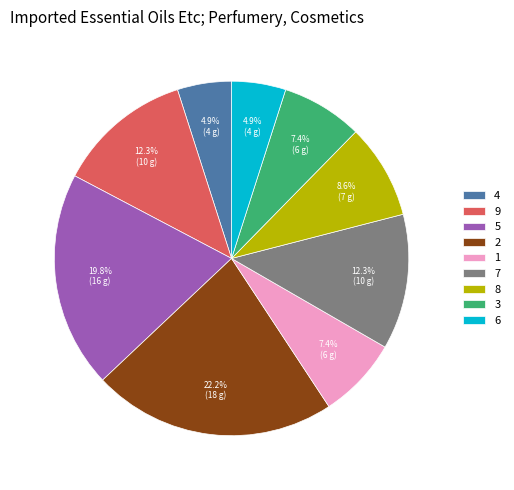

Between 8 and 6, which is larger?

8